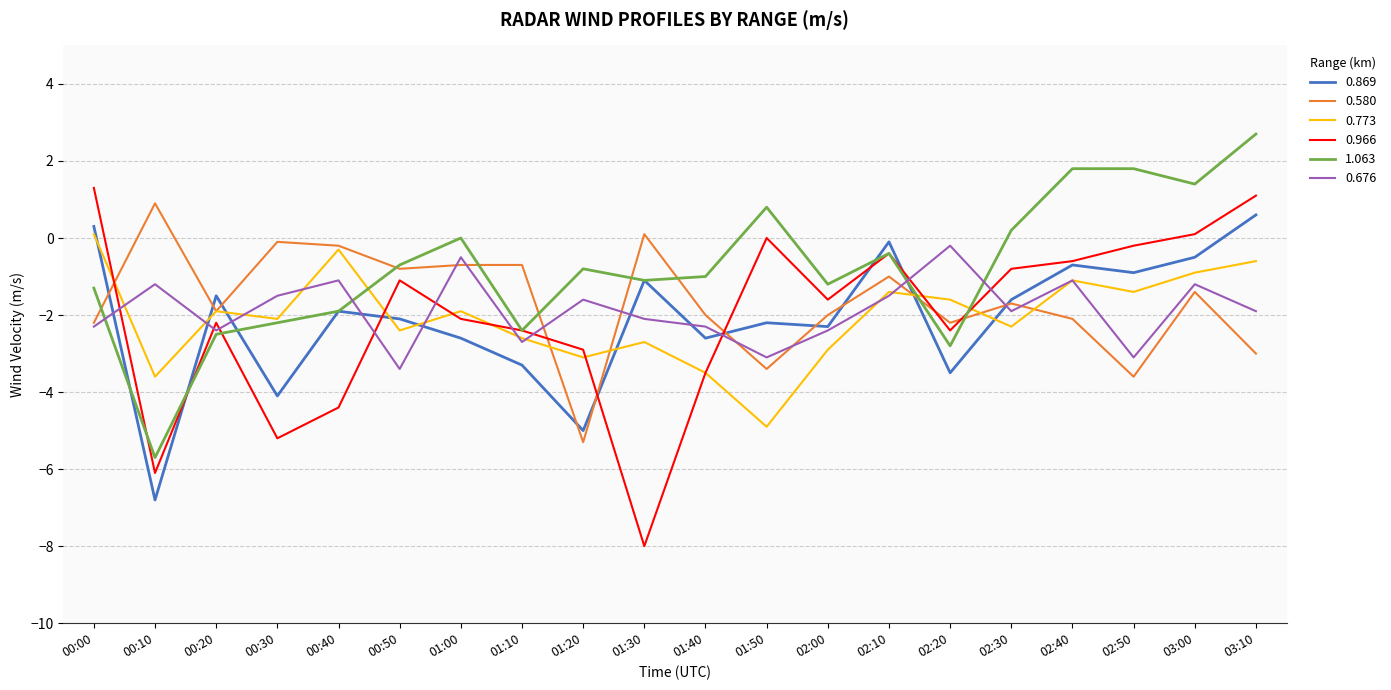

True or false: 0.773 has a value of -2.3 at 02:30.

True